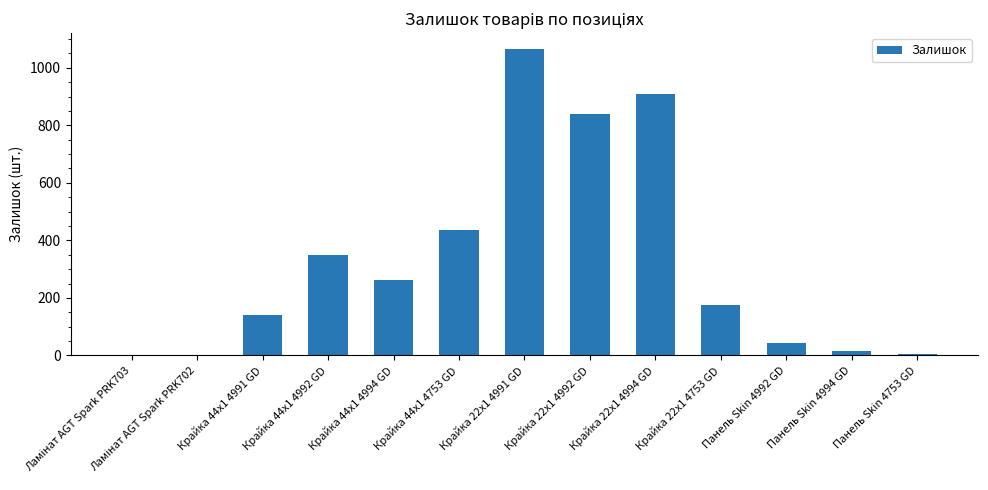

The chart shows a value of 350 at Крайка 44x1 4992 GD. True or false?

True